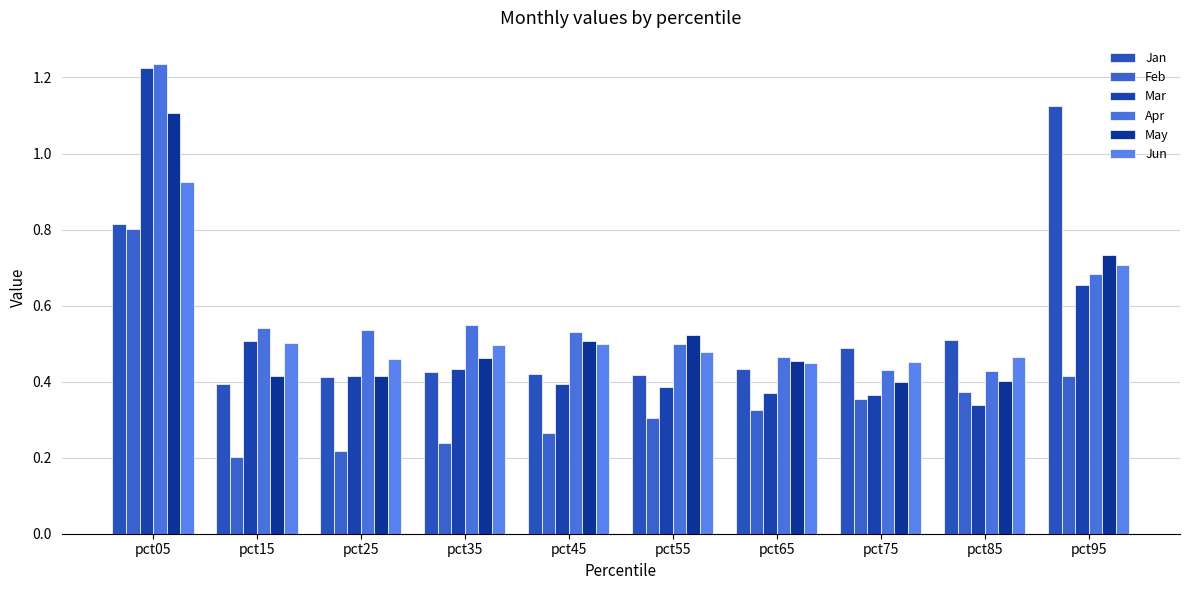

The May series shows 1.1 at pct05. True or false?

True